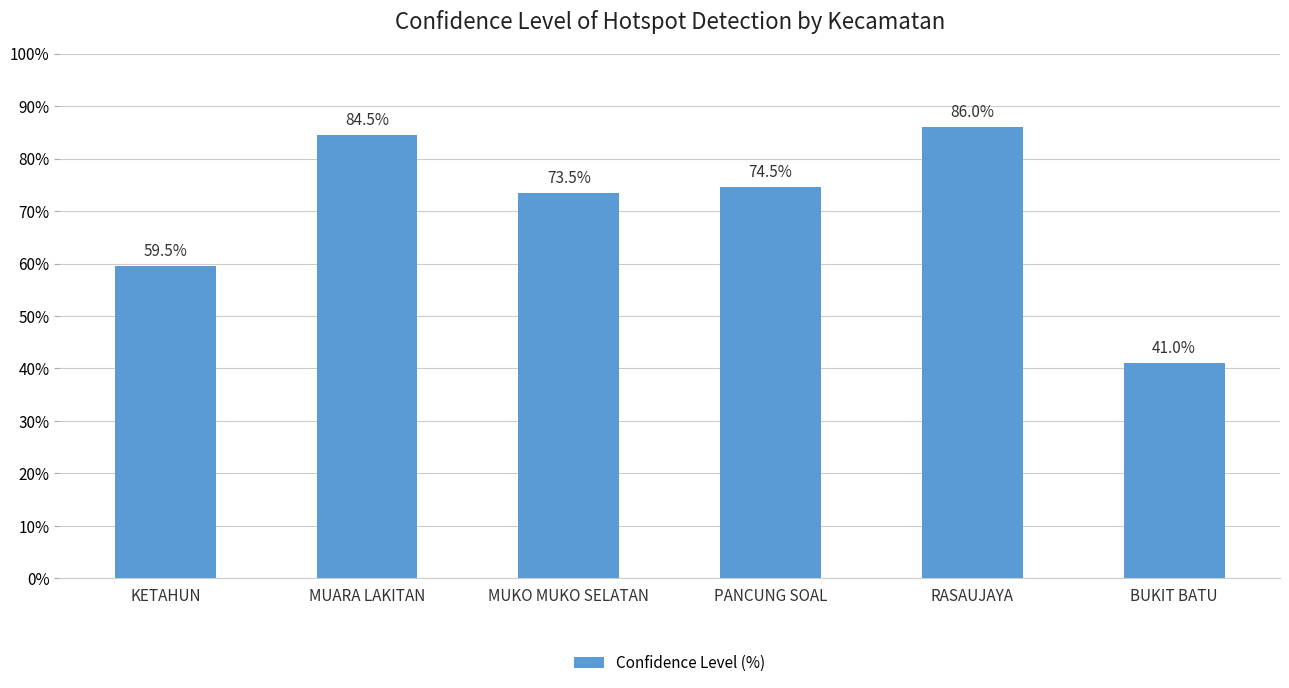

At which label does the data first exceed 74?

MUARA LAKITAN